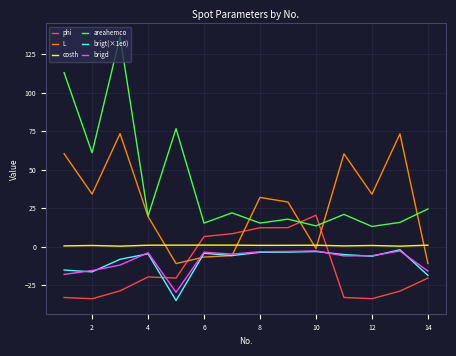

What are all the series names shown in the legend?

phi, L, costh, areahemco, brigt(×1e6), brigd